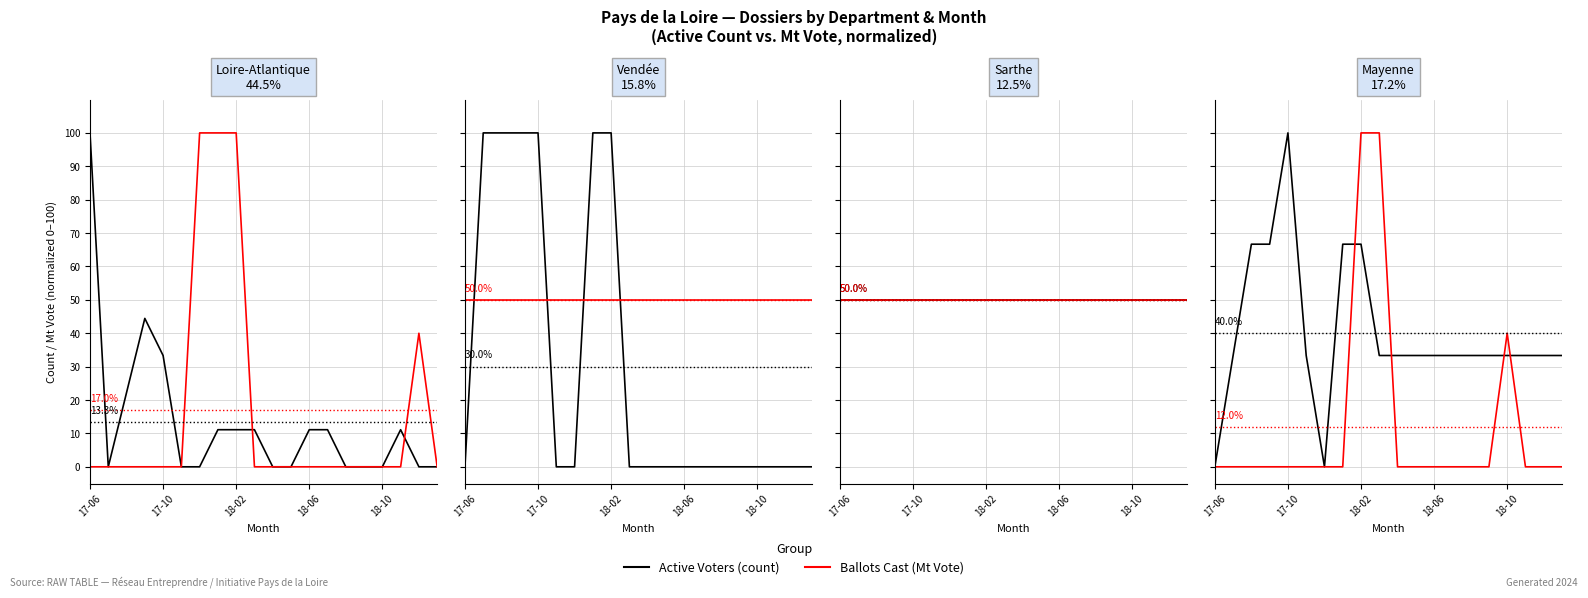

Which series has the widest spread of values?

Active Voters